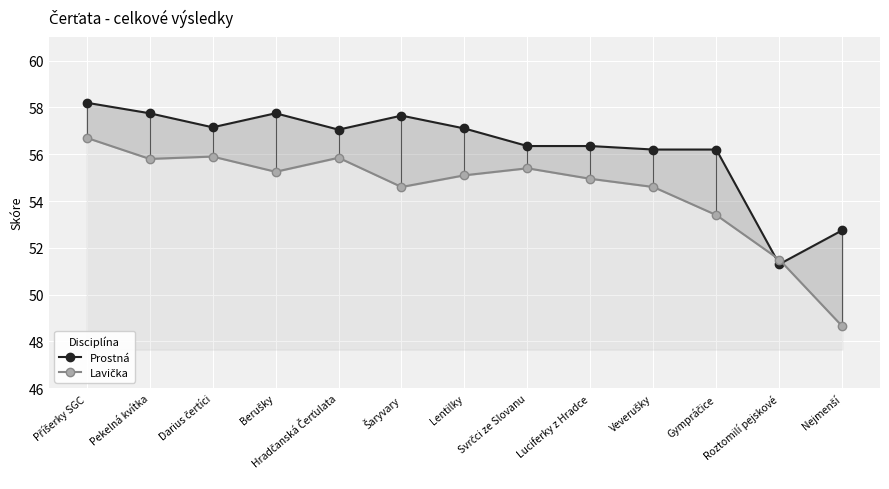

Rank the series by their average value, from highest to lowest.

Prostná, Lavička